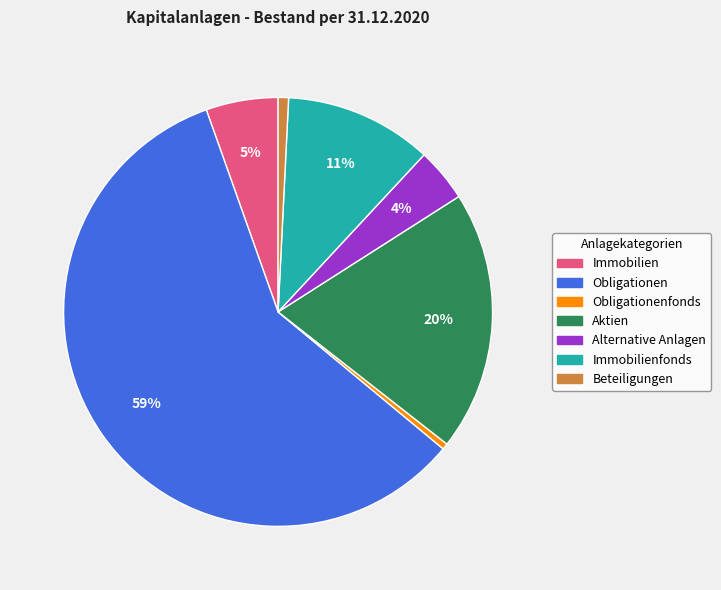

What percentage is the Obligationen slice, to the nearest percent?

59%